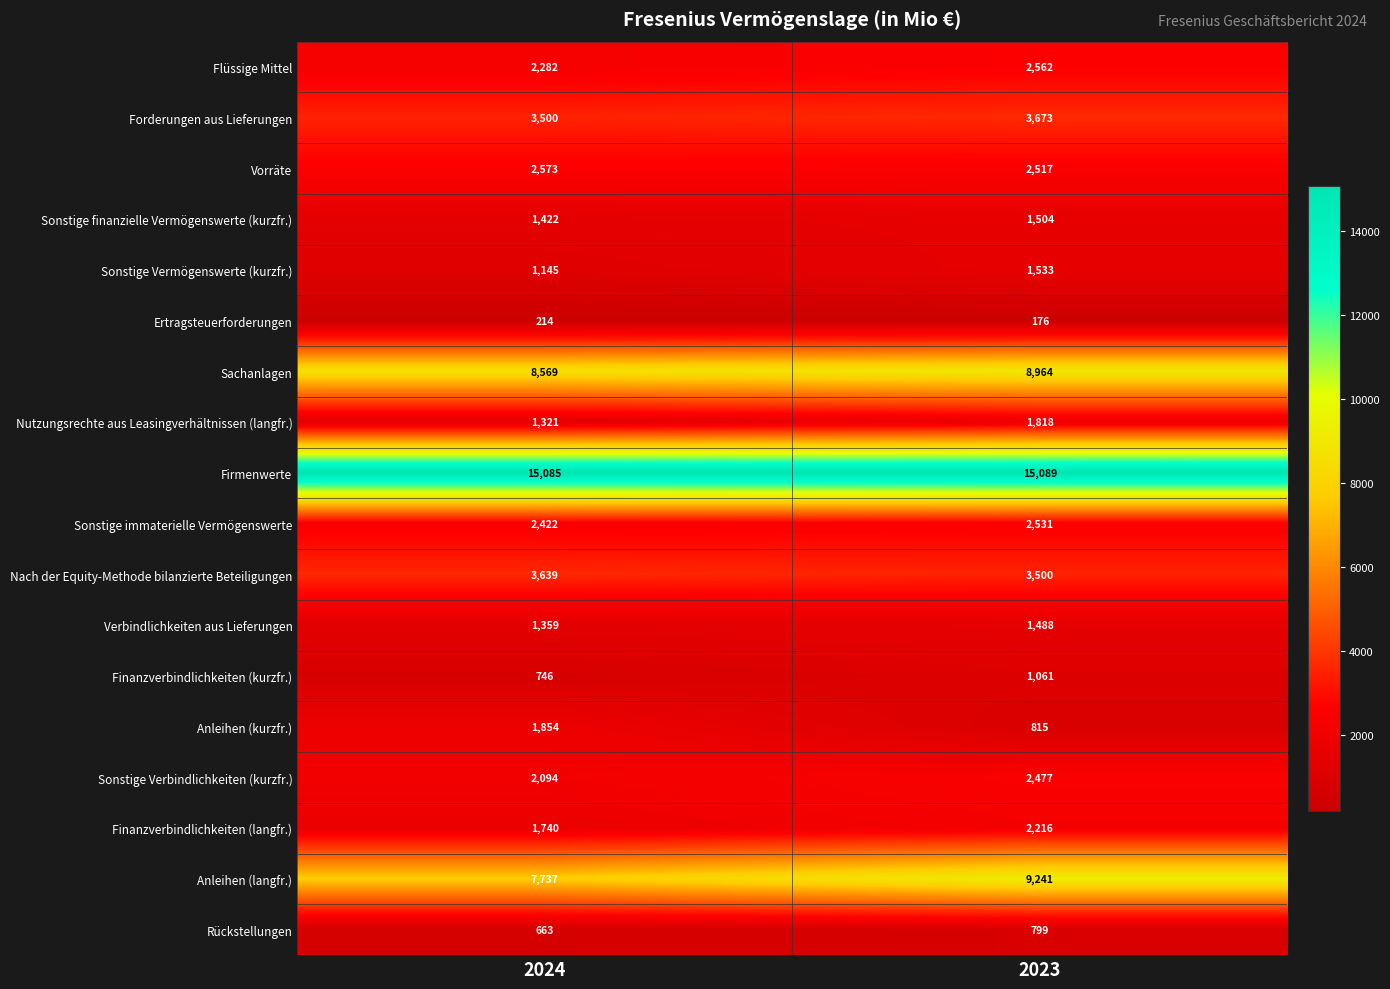

At which label does Sachanlagen reach its minimum?

2024